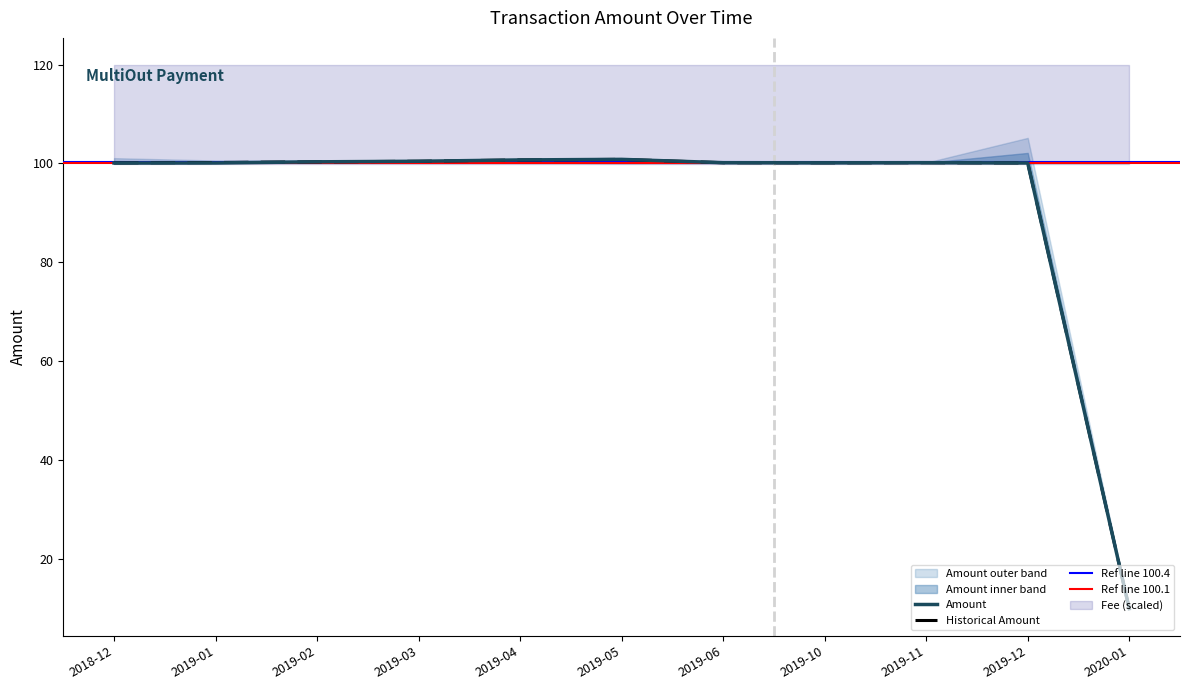

True or false: Amount and Amount_upper cross at least once.

True